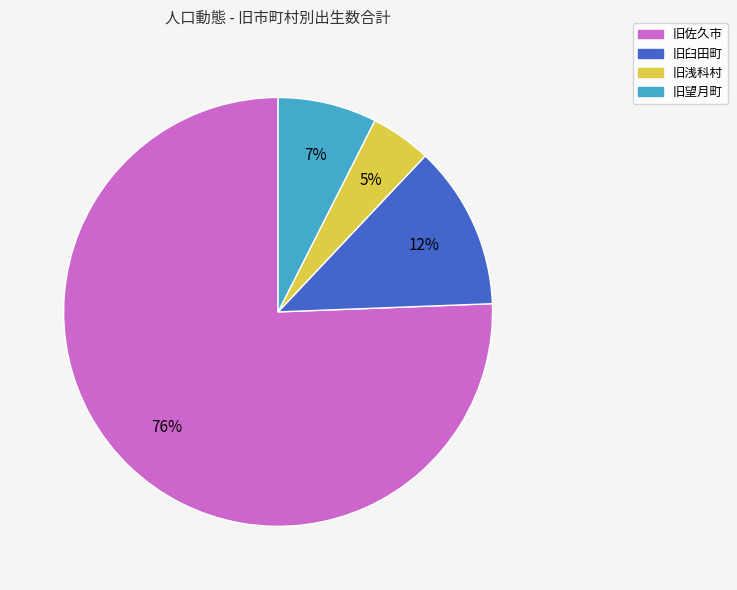

The 旧佐久市 slice represents 76% of the pie. True or false?

True